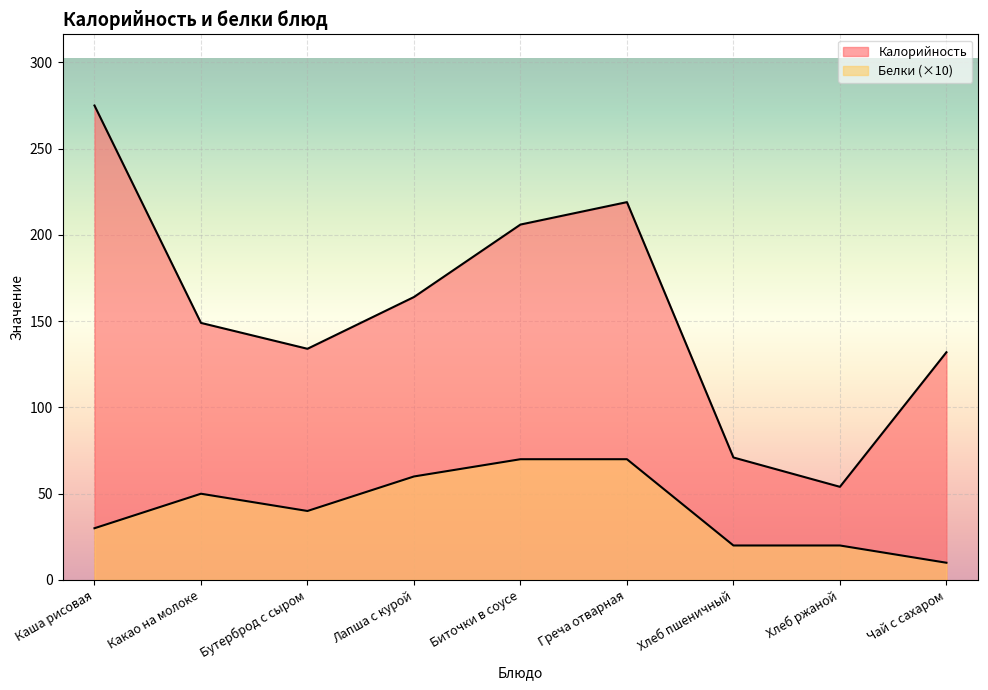

What position from the right is Греча отварная?

4